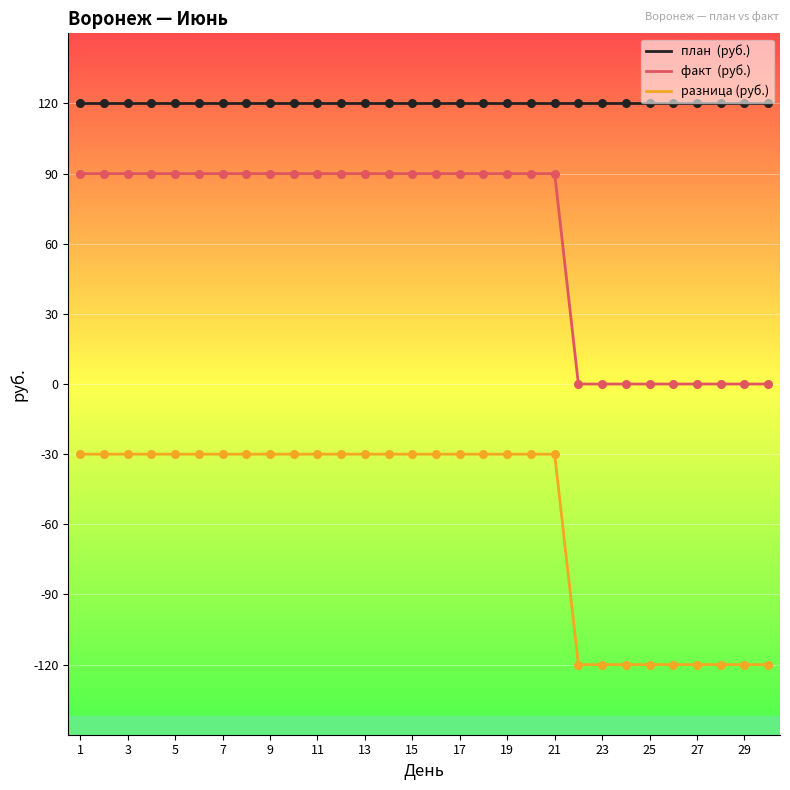

What is the maximum value shown in the chart?

120